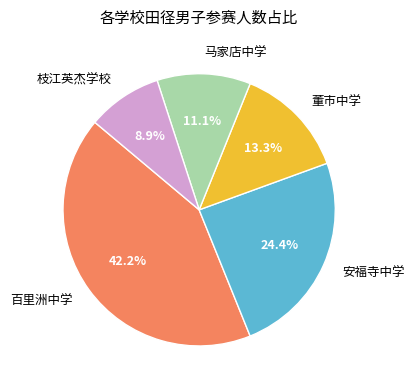

Rank the categories by value from lowest to highest.

枝江英杰学校, 马家店中学, 董市中学, 安福寺中学, 百里洲中学